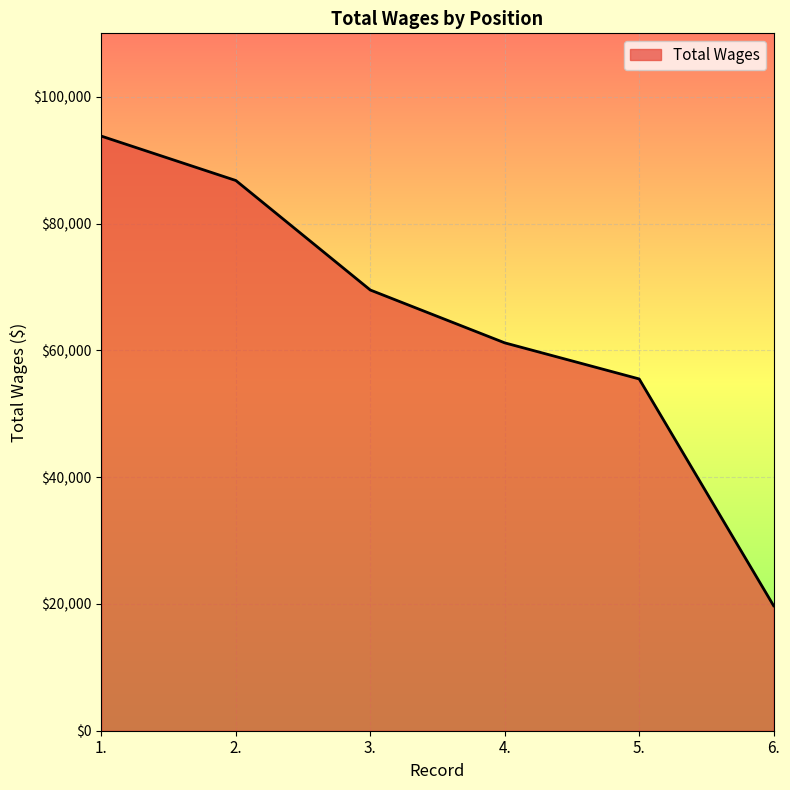

How many series are shown in this chart?

1